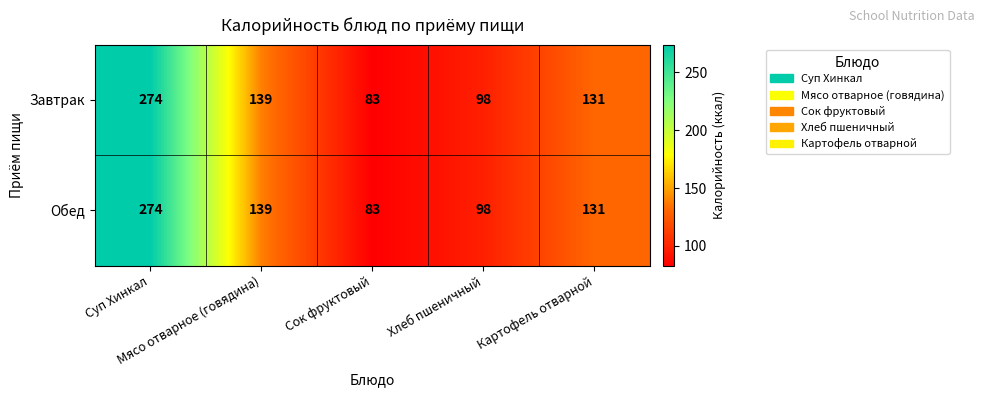

What is the minimum value shown in the chart?

83